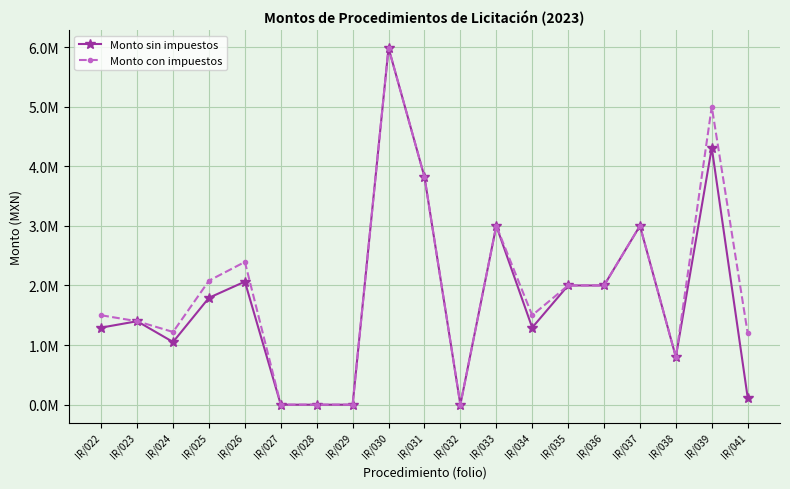

True or false: Monto con impuestos and Monto sin impuestos intersect in this chart.

False